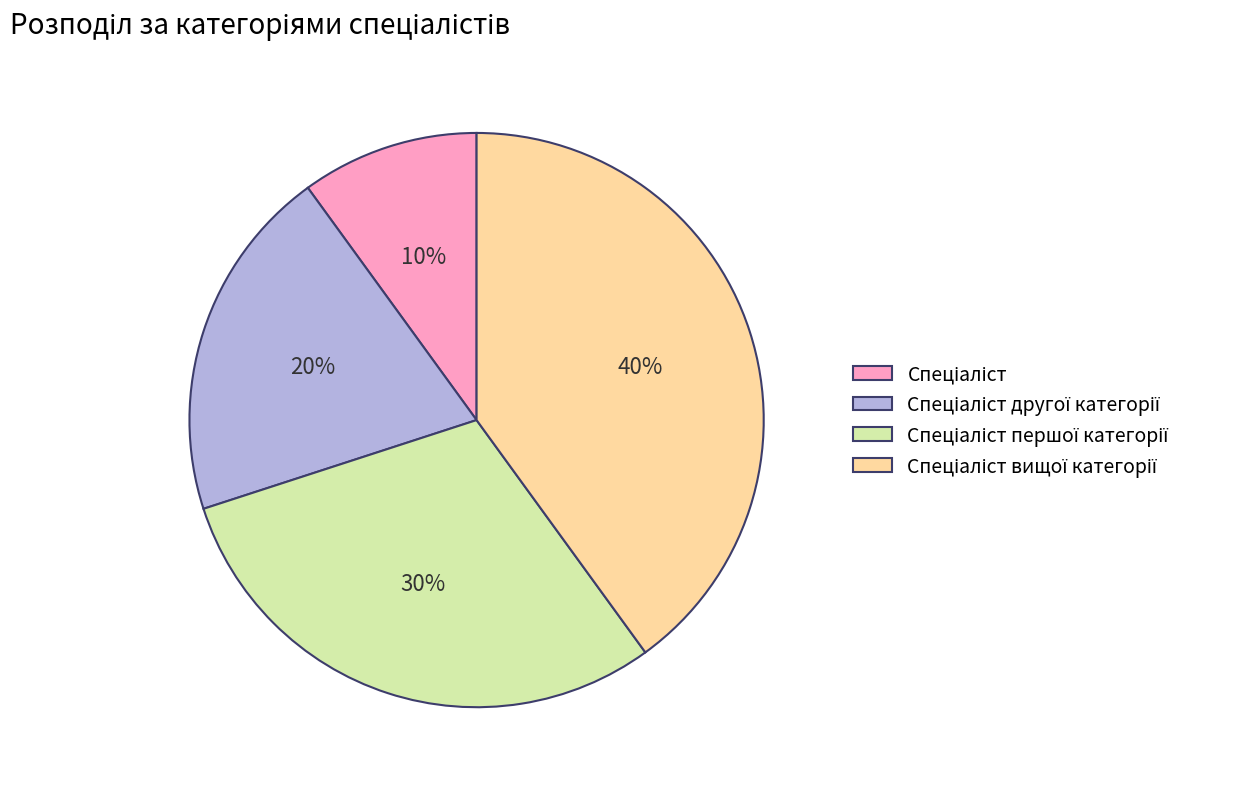

Count the number of slices in the pie.

4